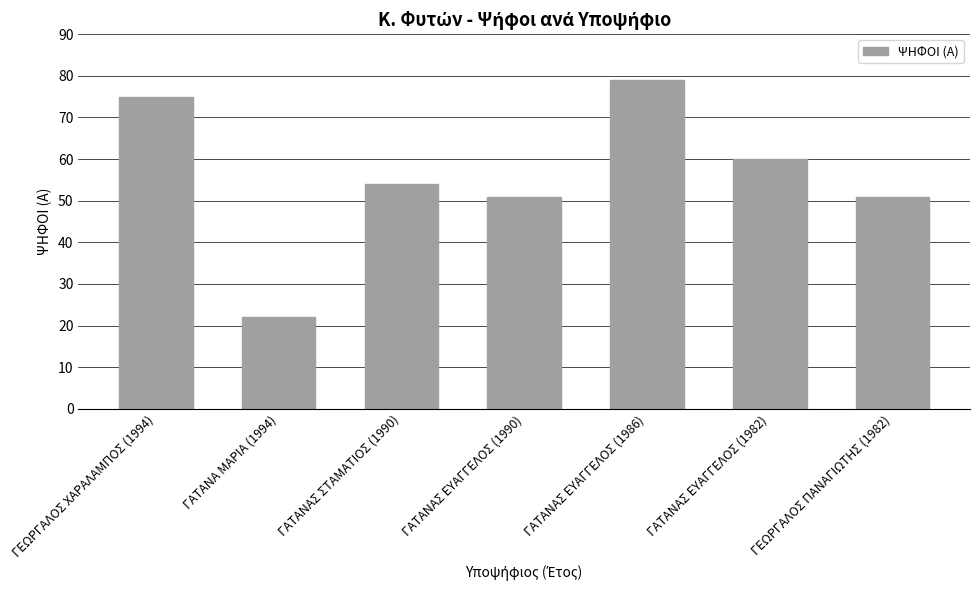

The chart shows a value of 79 at ΓΑΤΑΝΑΣ ΕΥΑΓΓΕΛΟΣ (1986). True or false?

True